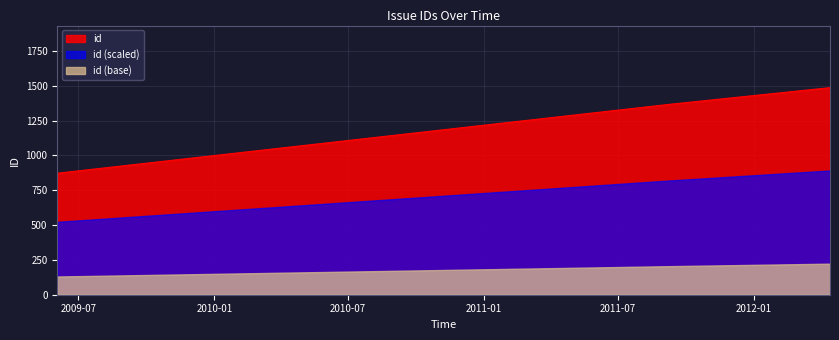

How many values are below 1368?

1